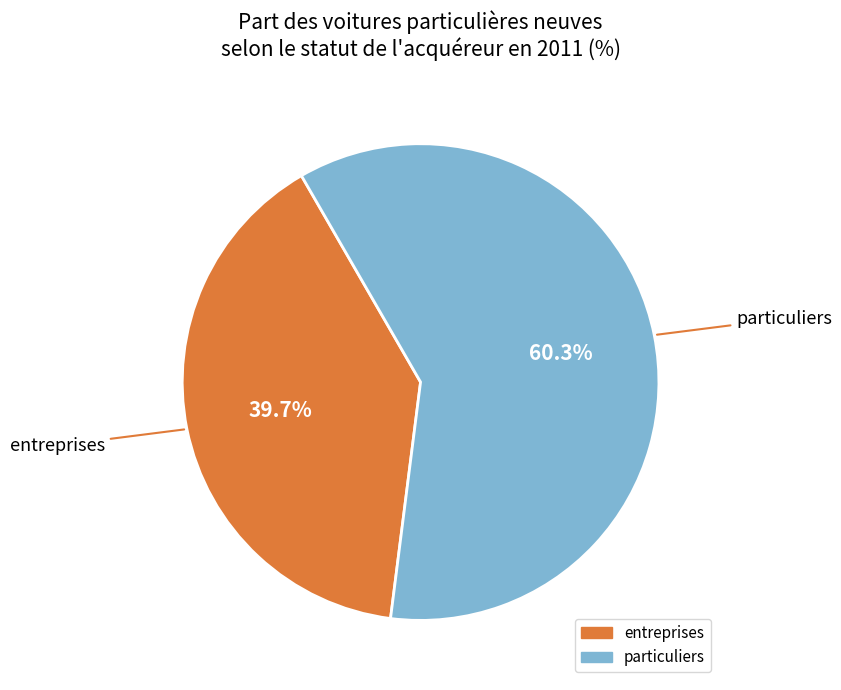

Count the number of slices in the pie.

2